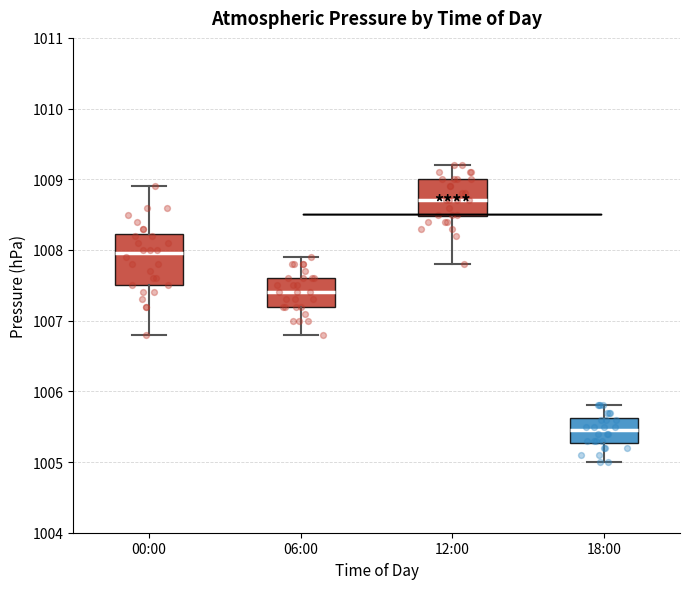

Which box's median line is the highest?

12:00